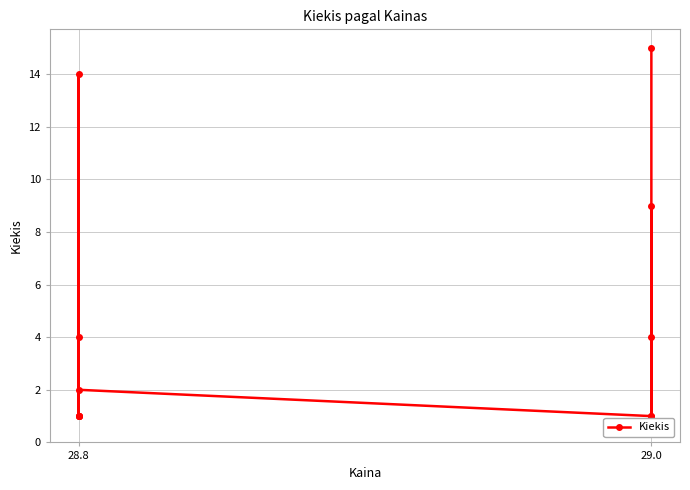

At which category does the data reach its first local valley?

28.8